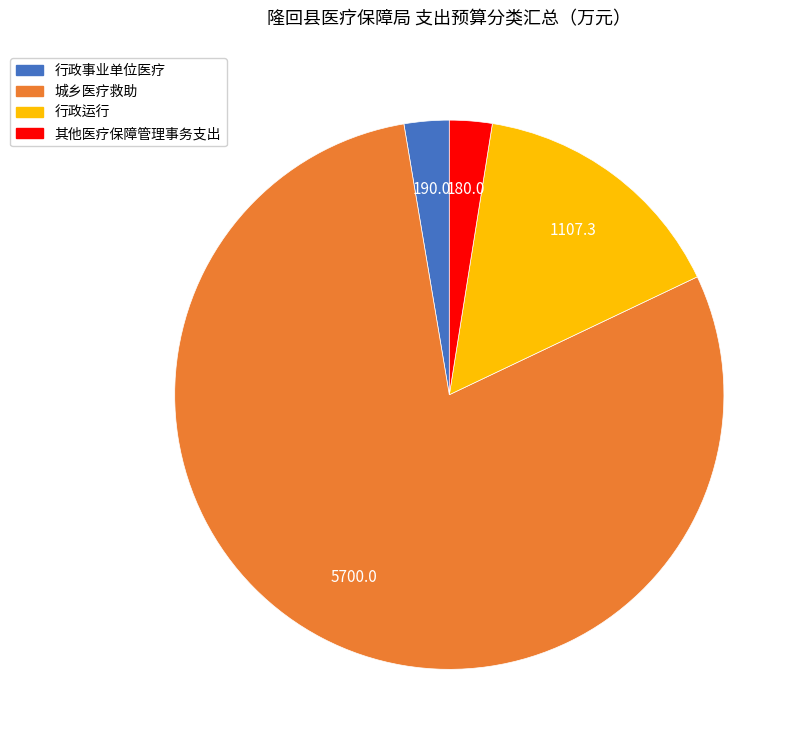

How many segments does this pie chart have?

4